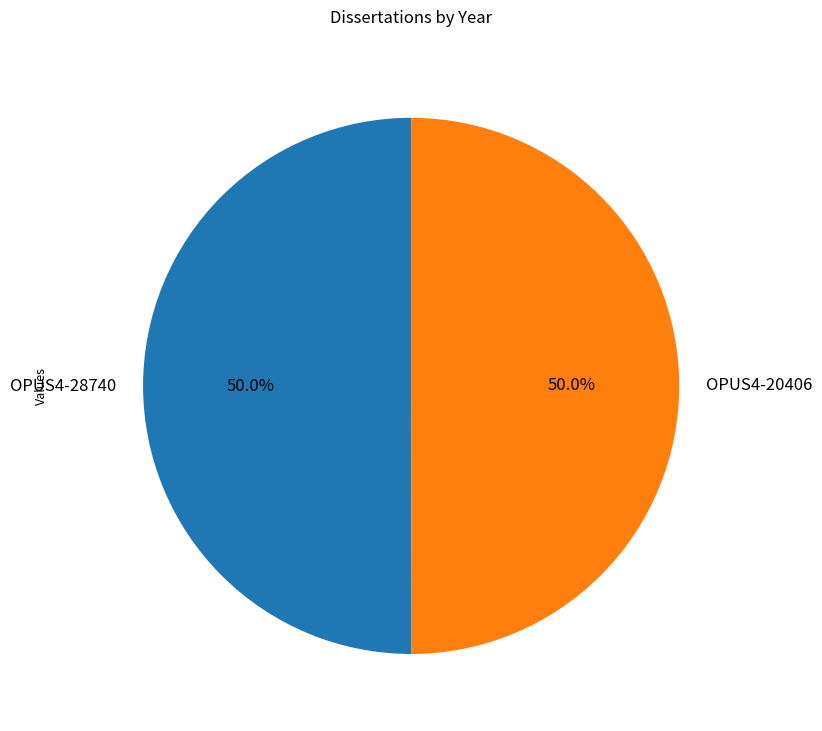

What portion of the pie excludes OPUS4-28740?

50.0%